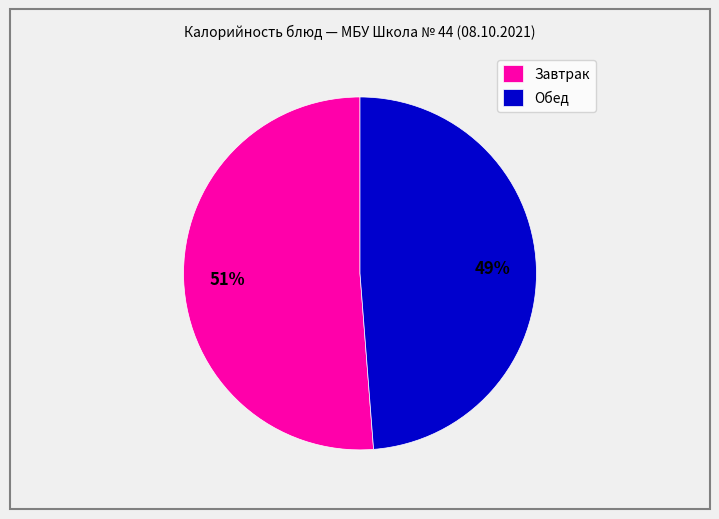

Do Обед and Завтрак together represent more than half of the pie?

Yes